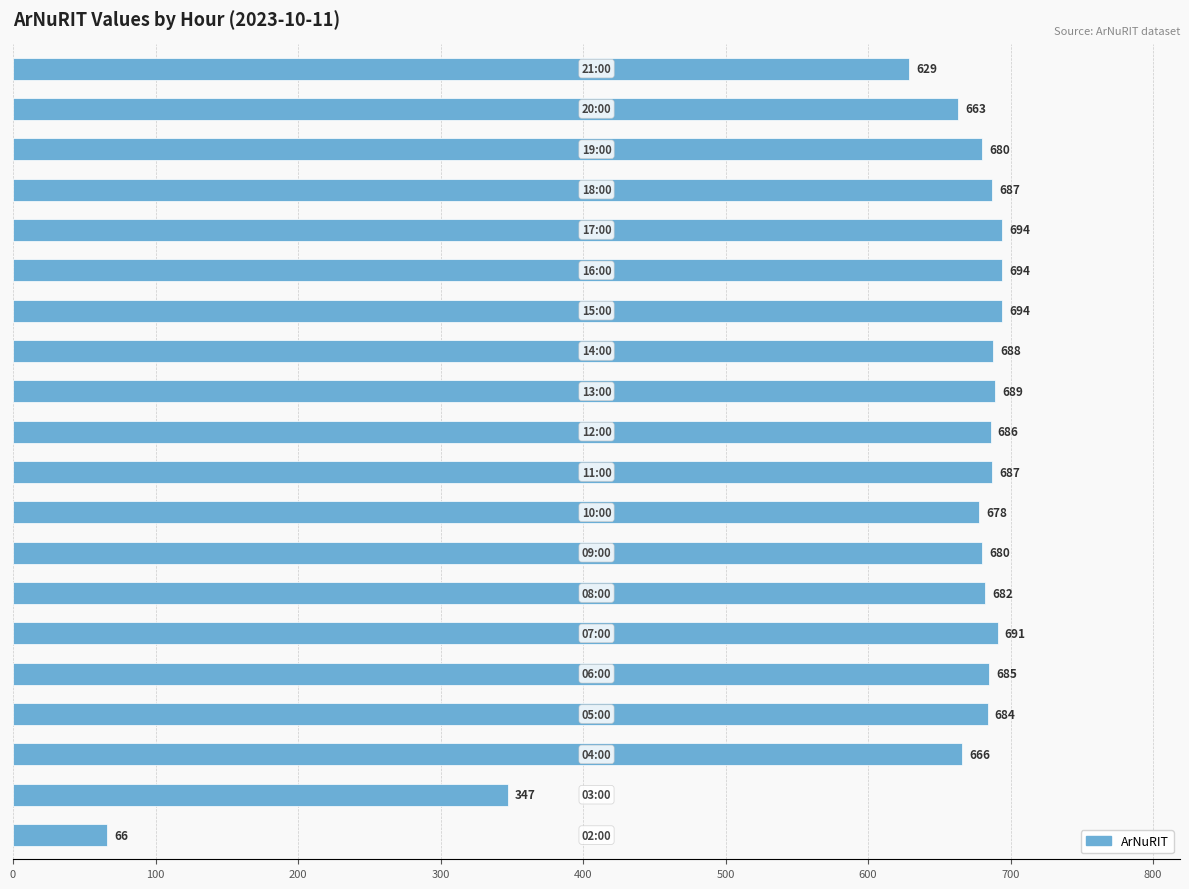

What is the difference between the second highest and second lowest values?

347